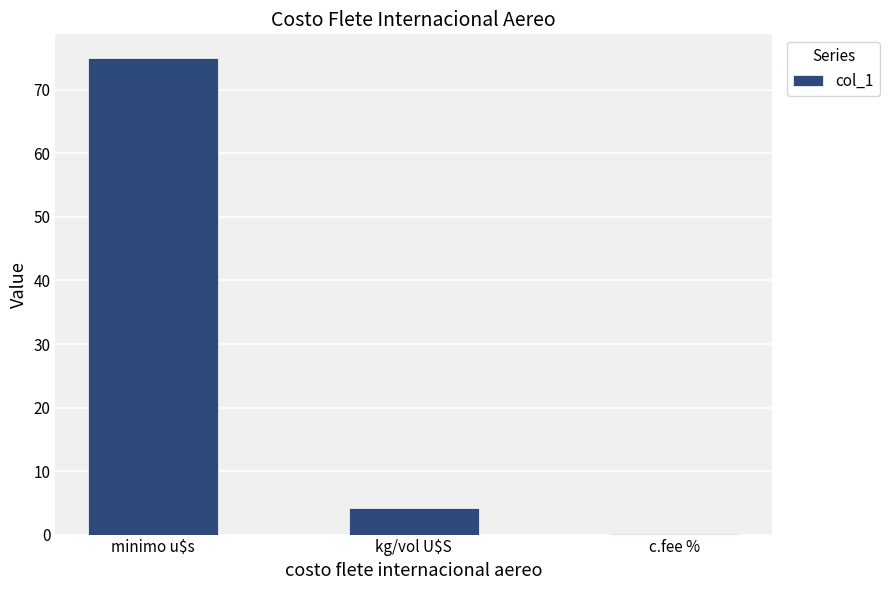

What is the sum of all values?

79.2